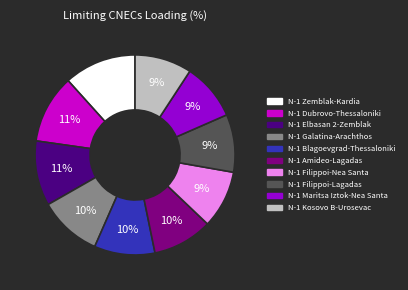

What is the largest slice in the pie chart?

N-1 Zemblak-Kardia